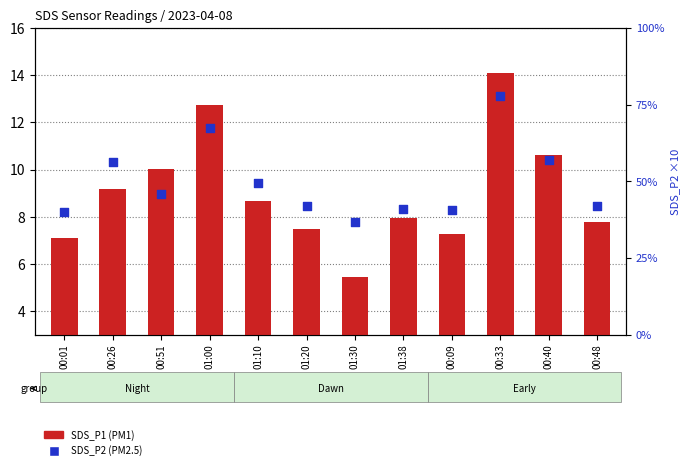

Which series reaches the minimum Y coordinate?

SDS_P1